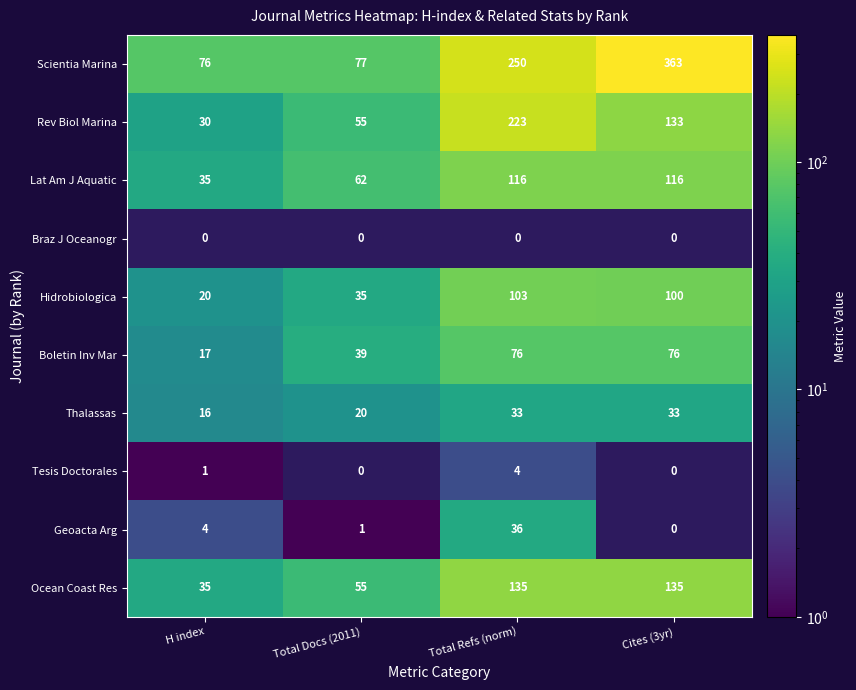

What is the difference between the maximum and second lowest values in the Boletin Inv Mar series?

37